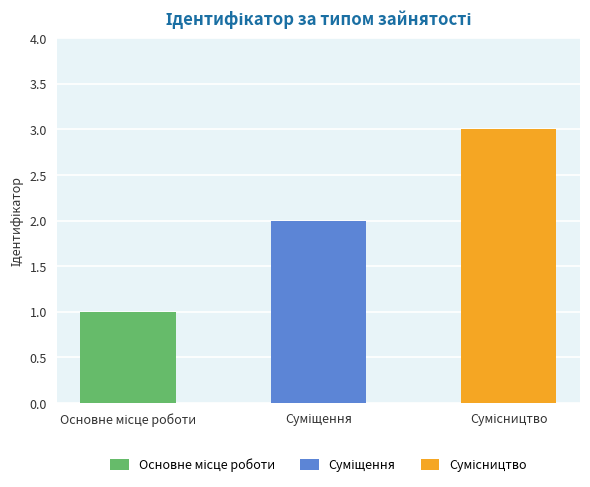

What is the difference between the maximum and minimum values?

2